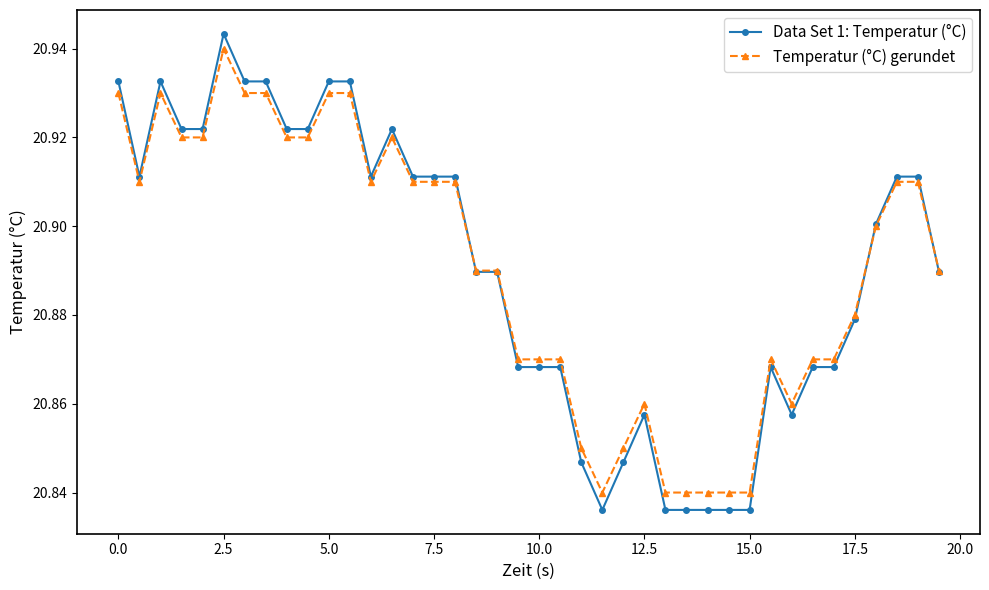

Which series has the largest range (max minus min)?

Data Set 1: Temperatur (°C)